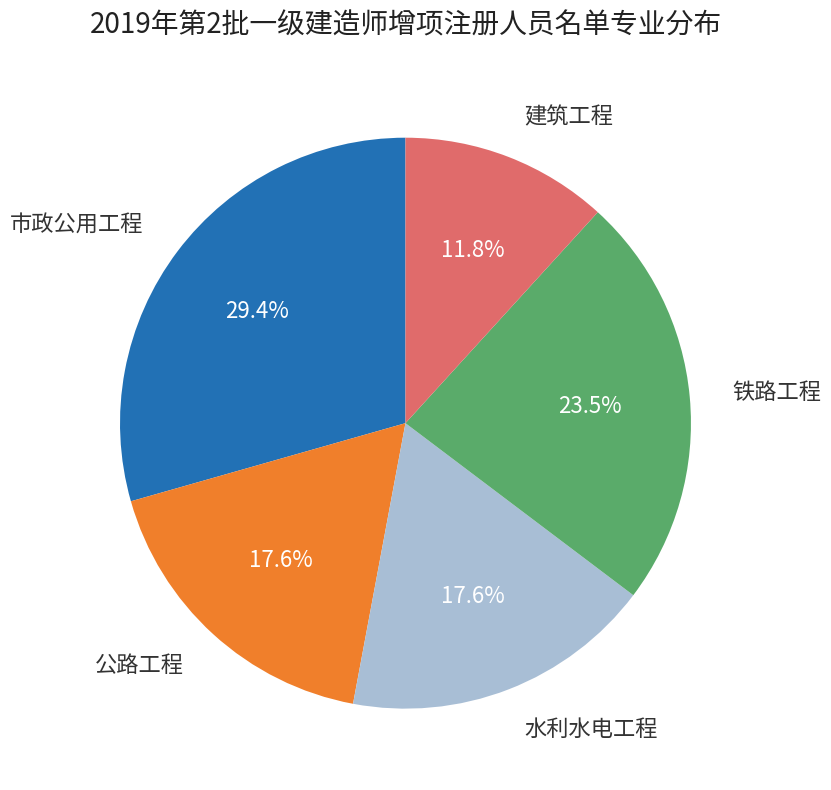

Does any single category account for the majority?

No